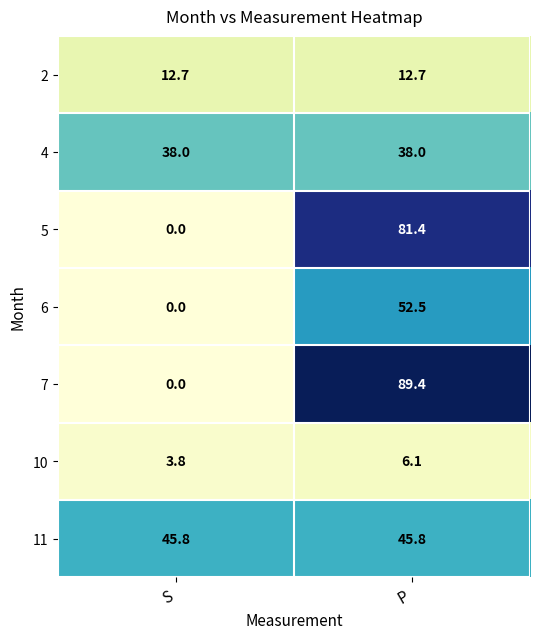

Read the 11 value at P.

45.8